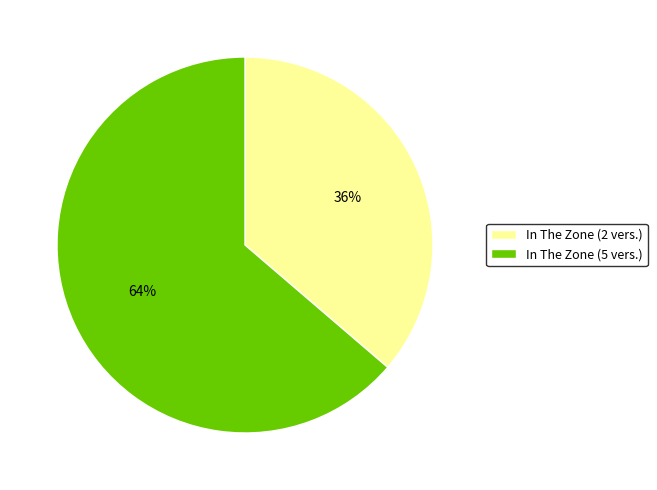

To the nearest percent, what is the combined percentage of In The Zone (2 vers.) and In The Zone (5 vers.)?

100%